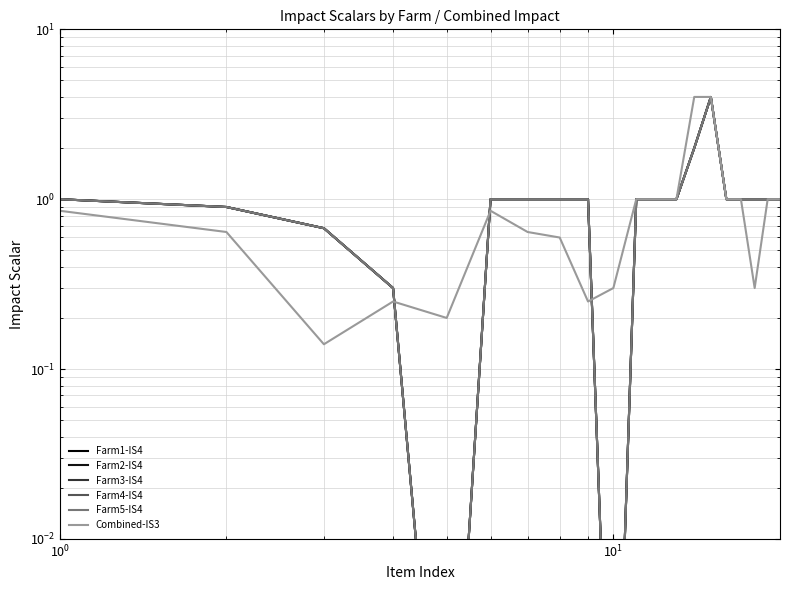

What is the sum of all Farm5-IS4 values?

20.9